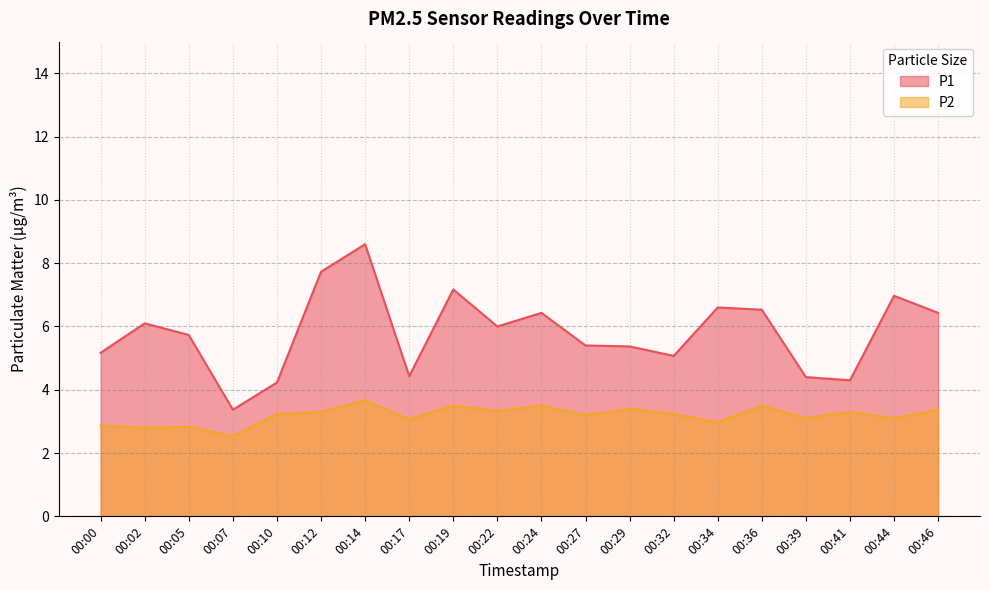

What is the difference between the maximum and second lowest values in the P2 series?

0.9